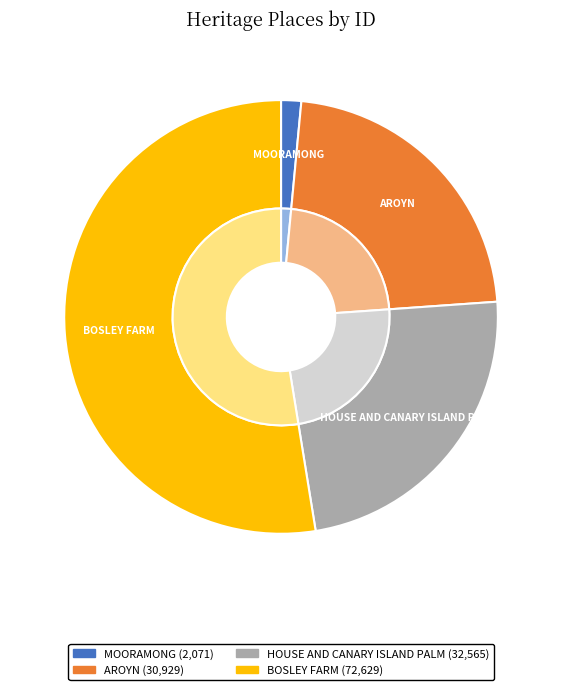

Do AROYN and HOUSE AND CANARY ISLAND PALM together represent more than half of the pie?

No